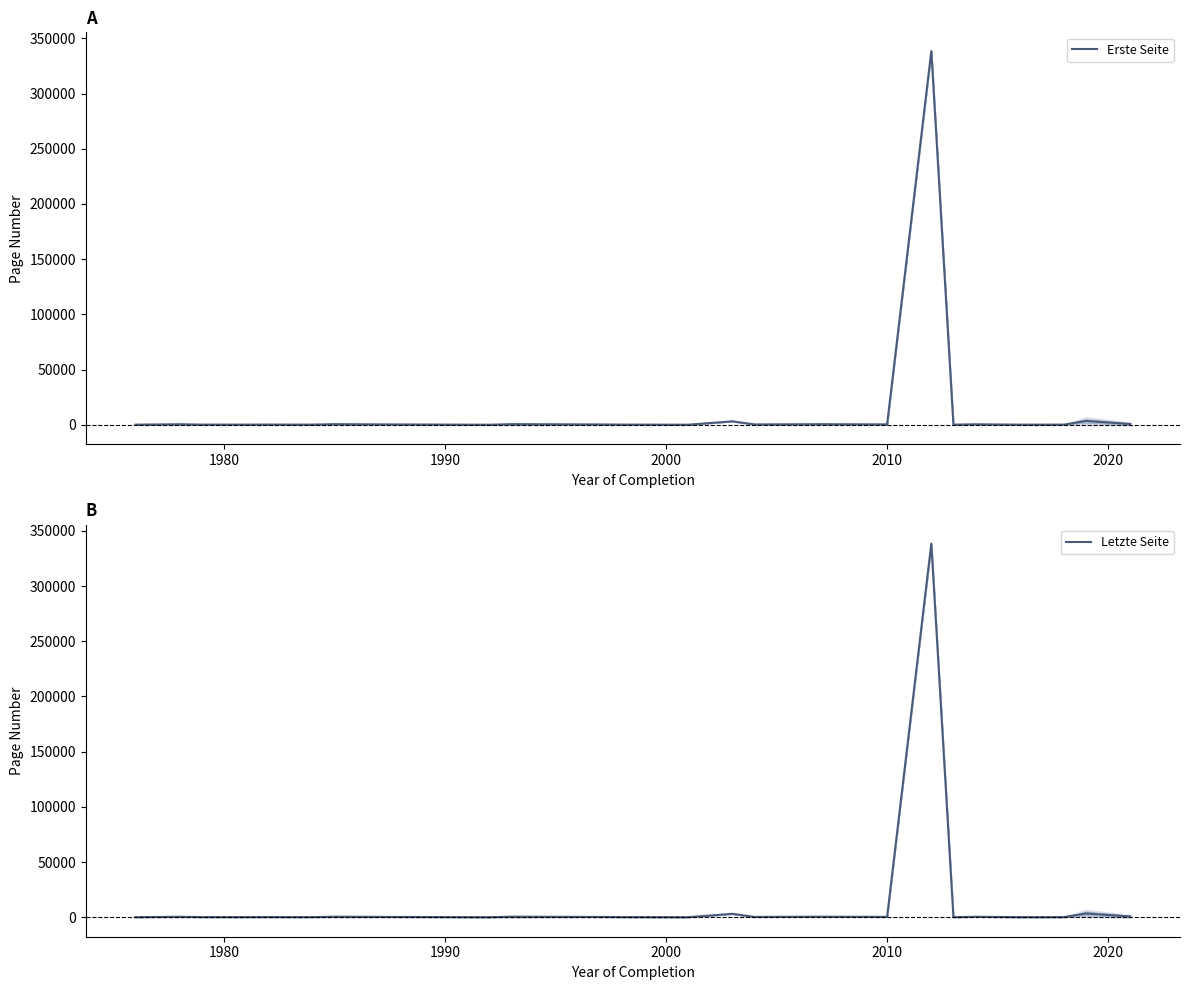

How many lines are shown in the chart?

2